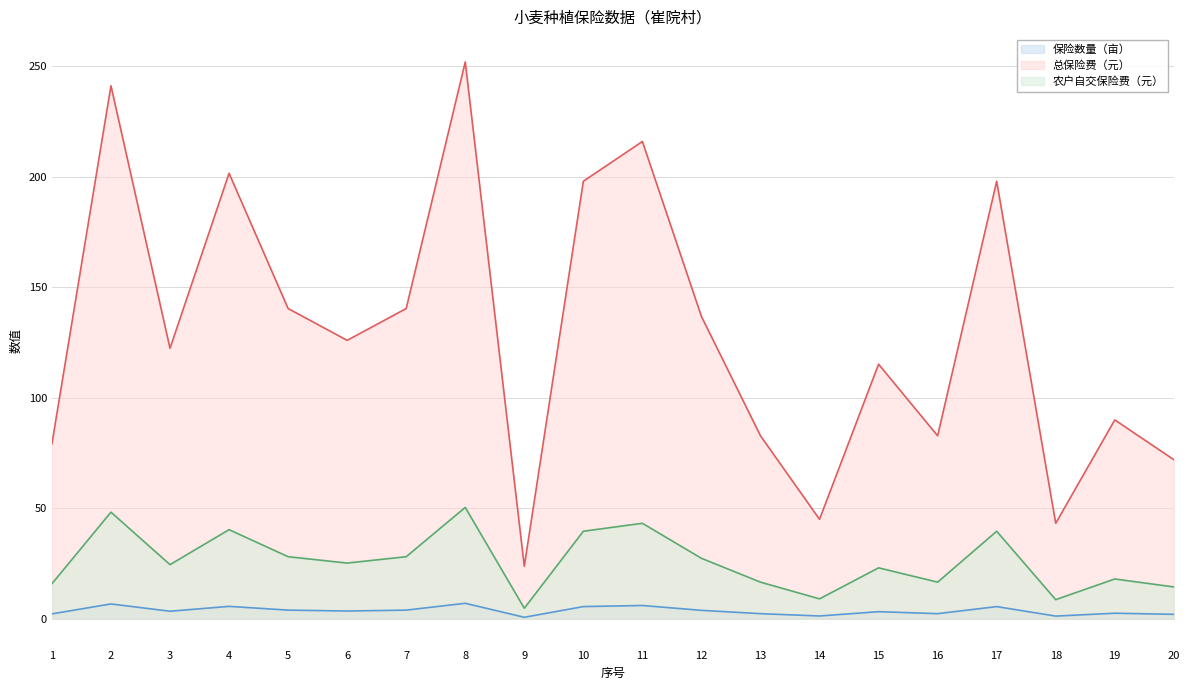

List the series in order of their peak value, lowest first.

保险数量（亩）, 农户自交保险费（元）, 总保险费（元）